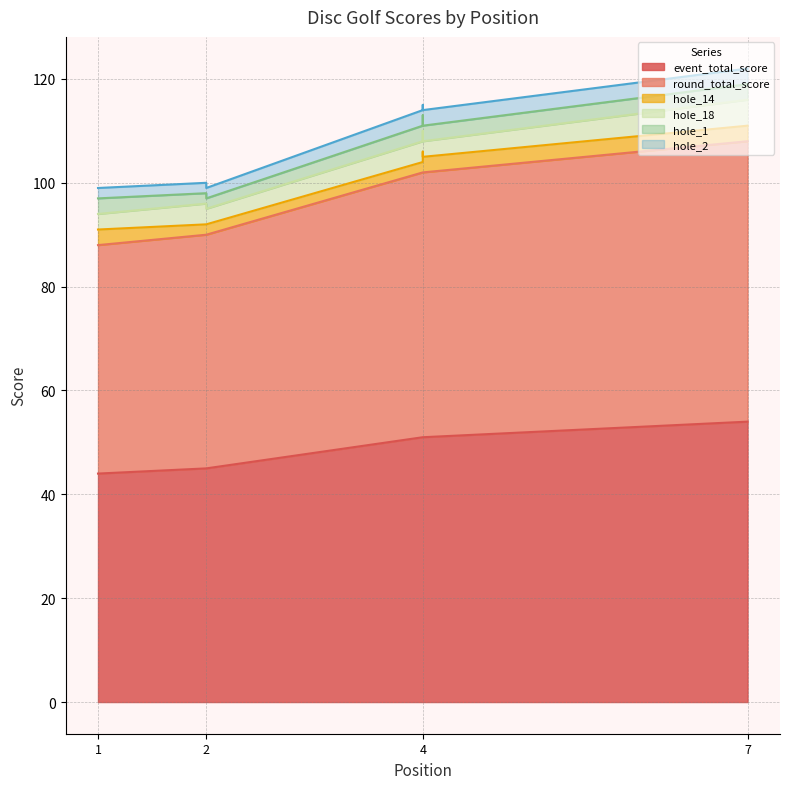

Reading left to right, list all the values displayed in this chart.

event_total_score: 44	45	45	51	51	51	54
round_total_score: 44	45	45	51	51	51	54
hole_14: 3	2	2	2	4	3	3
hole_18: 3	4	3	4	4	3	5
hole_1: 3	2	2	3	3	3	3
hole_2: 2	2	2	3	2	3	3